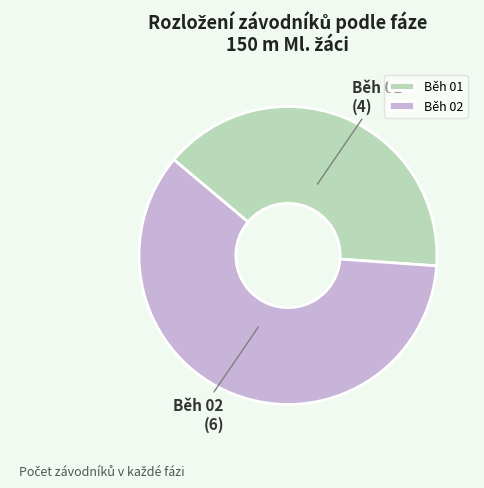

What is the ratio of the value at Běh 01 to the value at Běh 02?

0.7